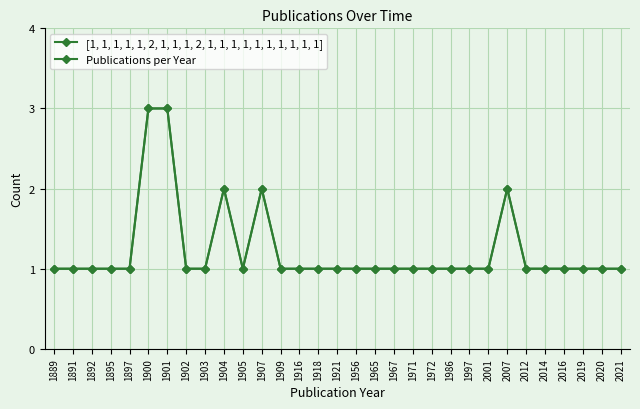

Reading left to right, extract all data points from this chart.

[1, 1, 1, 1, 1, 2, 1, 1, 1, 2, 1, 1, 1, 1, 1, 1, 1, 1, 1, 1]: 1	1	1	1	1	3	3	1	1	2	1	2	1	1	1	1	1	1	1	1	1	1	1	1	2	1	1	1	1	1	1
Publications per Year: 1	1	1	1	1	3	3	1	1	2	1	2	1	1	1	1	1	1	1	1	1	1	1	1	2	1	1	1	1	1	1